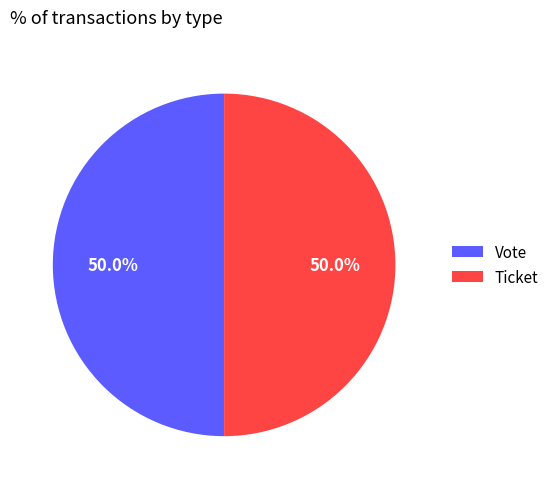

What is the ratio of the value at Ticket to the value at Vote?

1.0